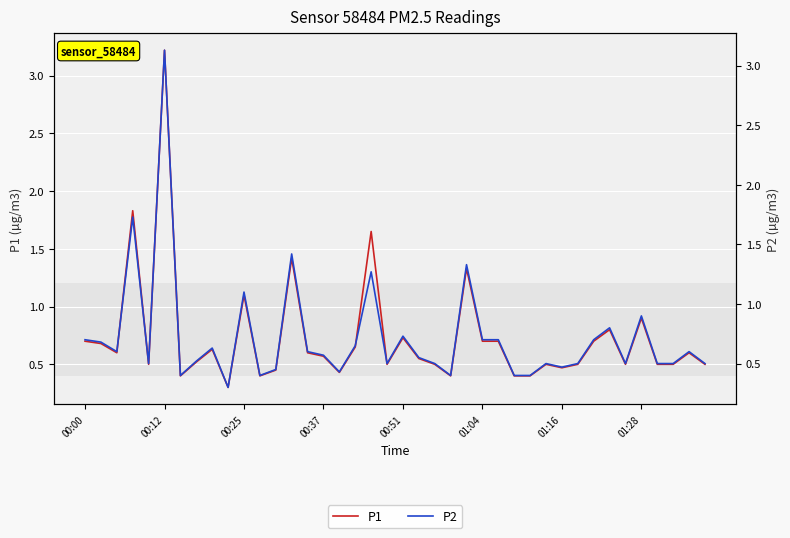

How many interior local valleys does the P1 series have?

10